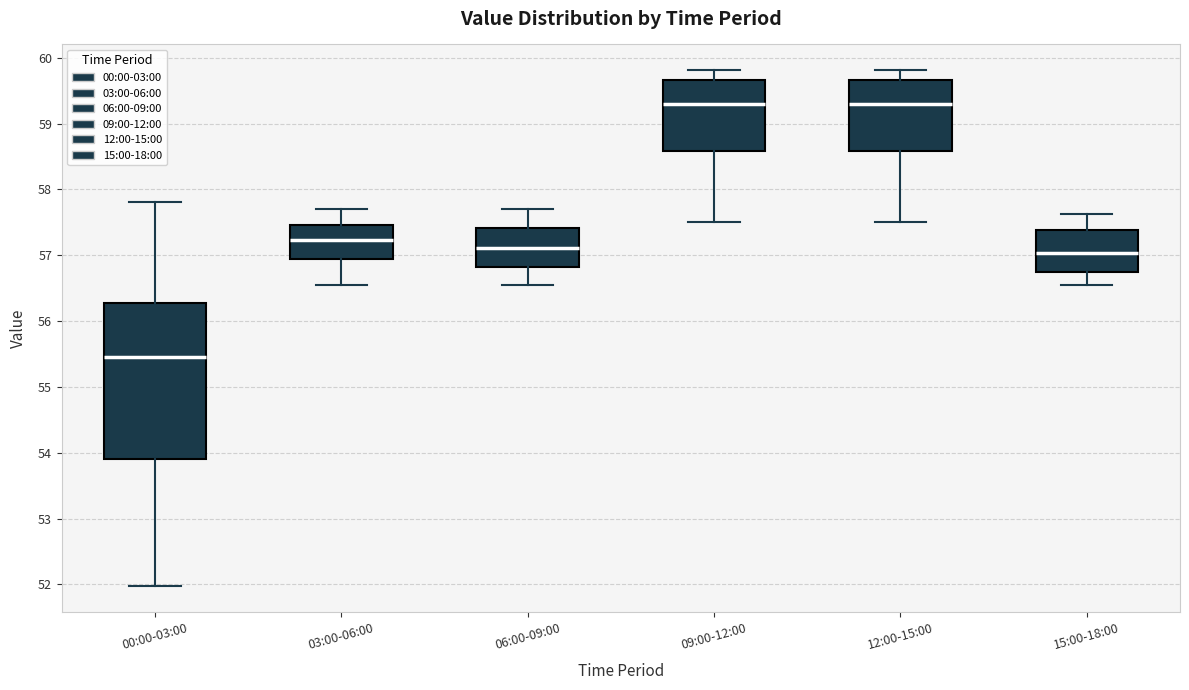

Where is the upper edge of the box for 03:00-06:00 on the y-axis? The values are not printed on the chart, so give them approximately, as read against the axis.

57.5